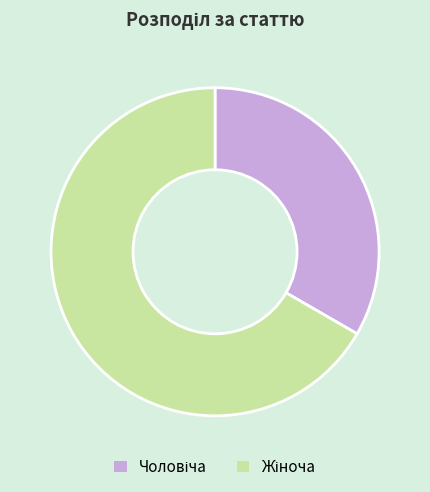

Does any single category account for the majority?

Yes